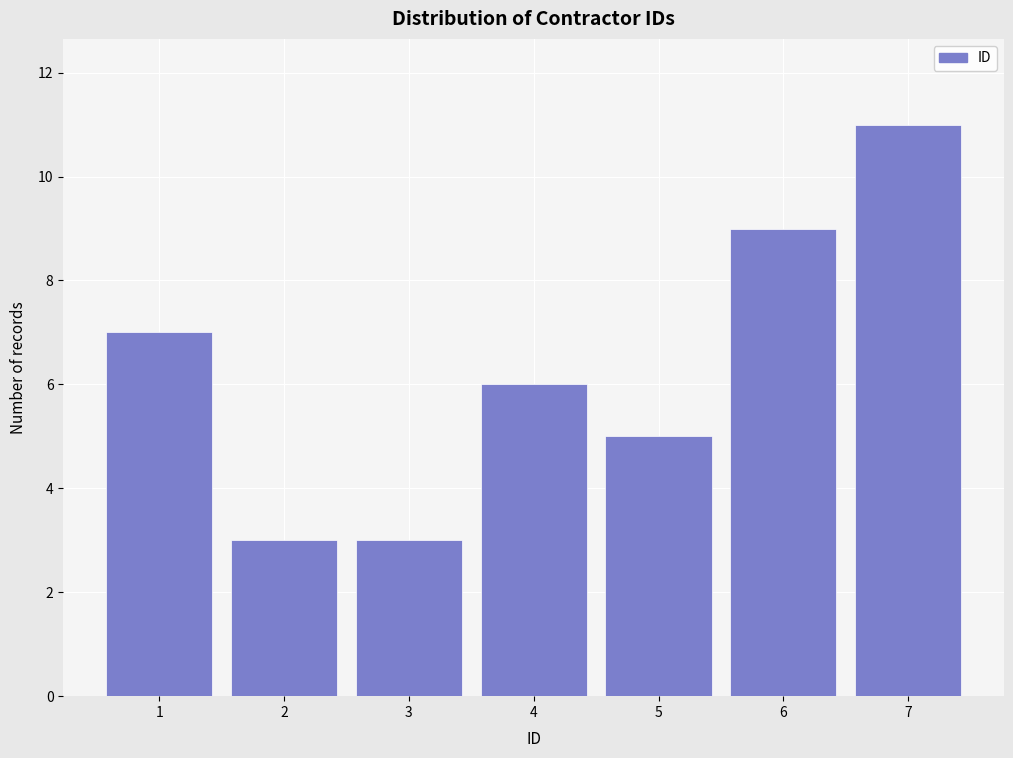

Reading right to left, extract all data points from this chart.

7=11	6=9	5=5	4=6	3=3	2=3	1=7